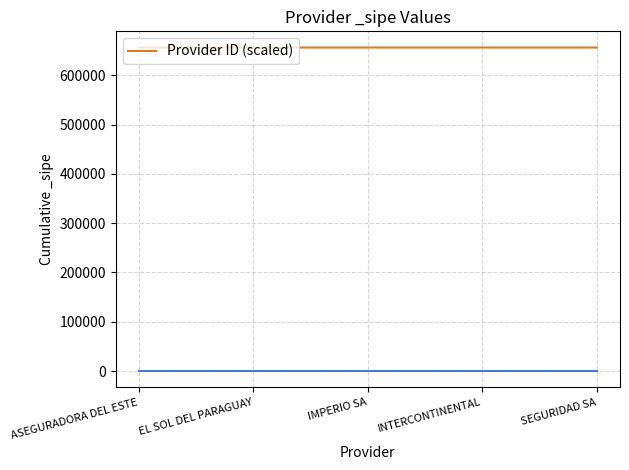

What is the ratio of the value at EL SOL DEL PARAGUAY to the value at IMPERIO SA?

1.0